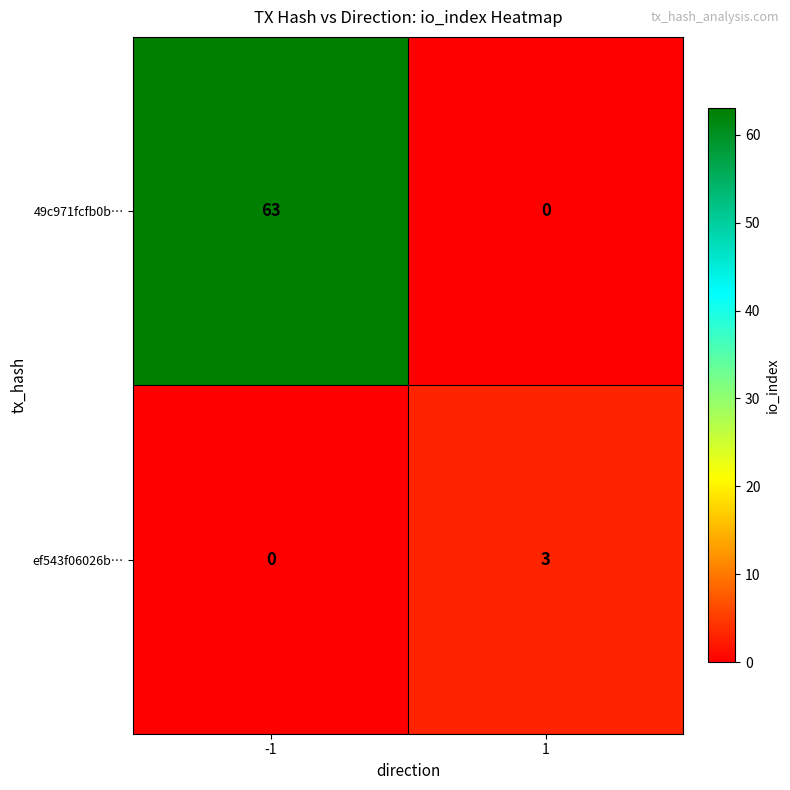

What is the maximum value for ef543f06026b…?

3